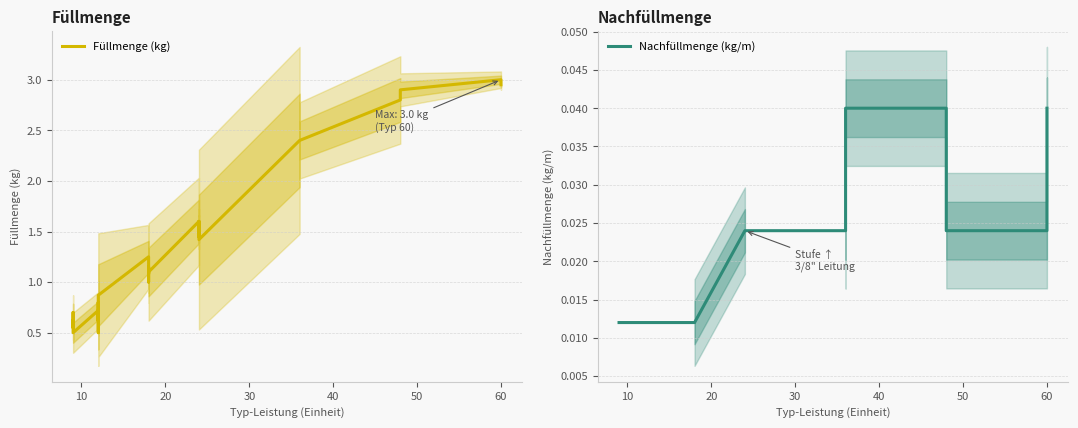

True or false: Füllmenge (kg) and Nachfüllmenge (kg/m) cross at least once.

False